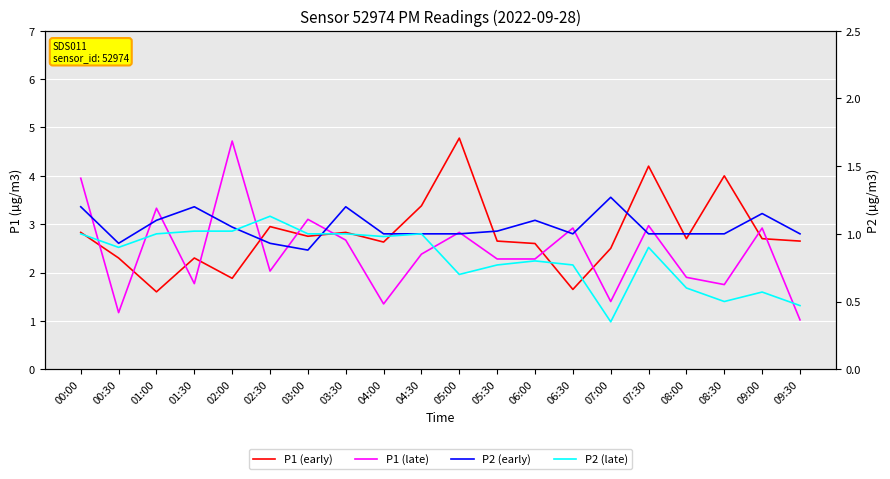

Reading left to right, what are all the values shown in this chart?

P1 (early): 2.8	2.3	1.6	2.3	1.9	3.0	2.8	2.8	2.6	3.4	4.8	2.6	2.6	1.6	2.5	4.2	2.7	4.0	2.7	2.6
P1 (late): 4.0	1.2	3.3	1.8	4.7	2.0	3.1	2.7	1.4	2.4	2.8	2.3	2.3	2.9	1.4	3.0	1.9	1.8	2.9	1.0
P2 (early): 1.2	0.9	1.1	1.2	1.1	0.9	0.9	1.2	1.0	1.0	1.0	1.0	1.1	1.0	1.3	1.0	1.0	1.0	1.1	1.0
P2 (late): 1.0	0.9	1.0	1.0	1.0	1.1	1.0	1.0	1.0	1.0	0.7	0.8	0.8	0.8	0.3	0.9	0.6	0.5	0.6	0.5